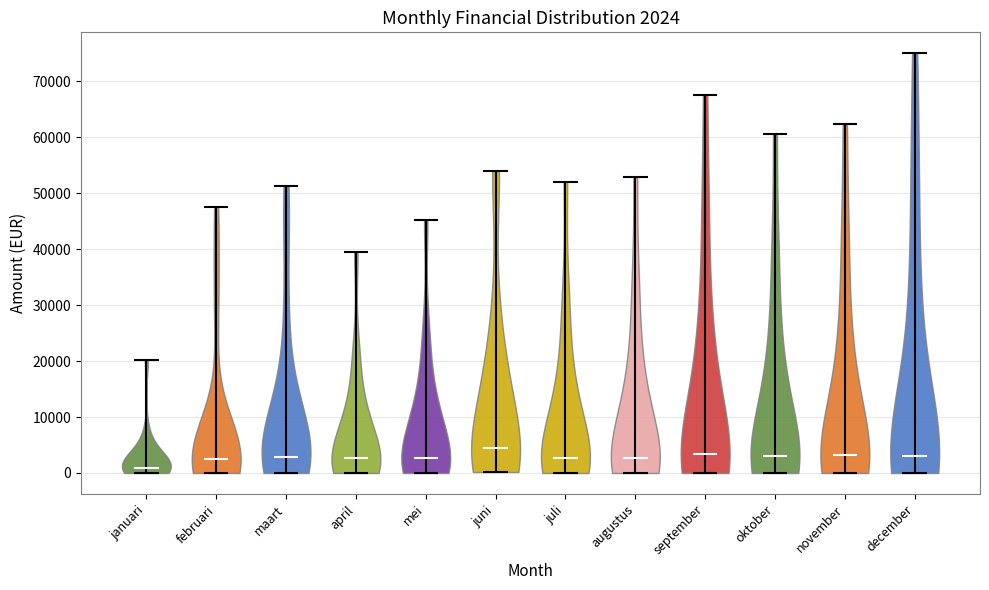

Which violin has the highest median line?

juni